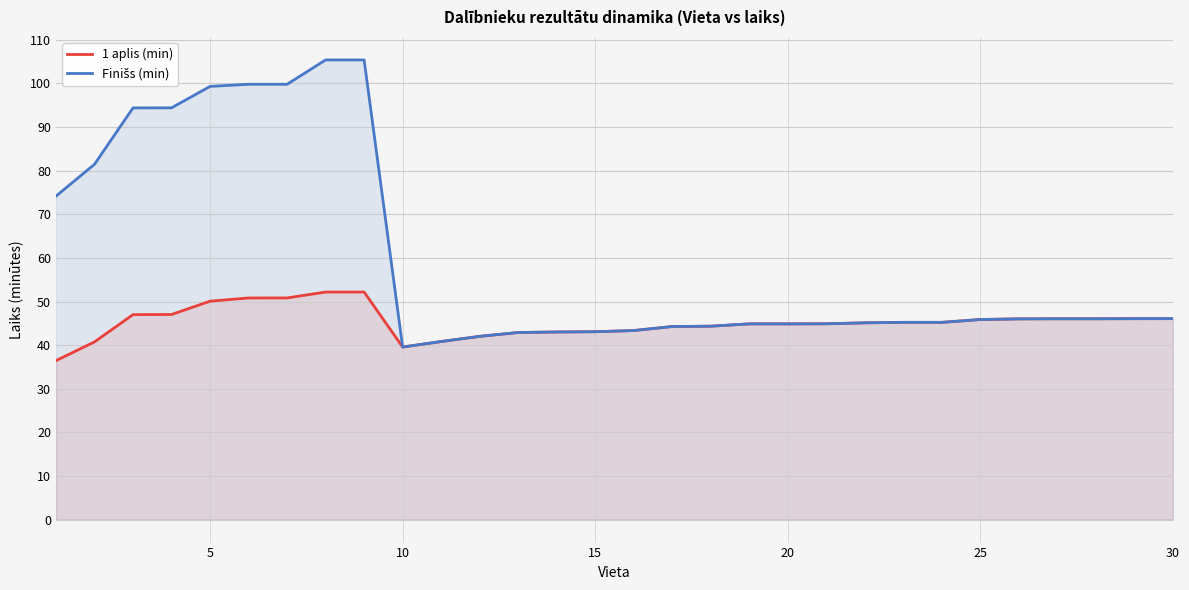

The value of 1 aplis (min) at 20 is 44.9. True or false?

True